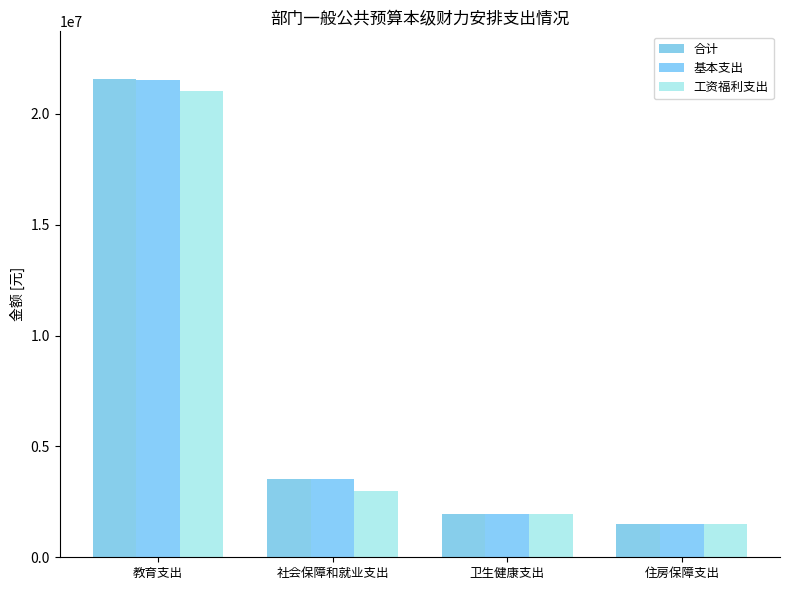

Reading left to right, what are all the values shown in this chart?

合计: 21565349.5	3509365.0	1973909.1	1483574.5
基本支出: 21506268.1	3509365.0	1973909.1	1483574.5
工资福利支出: 21036324.0	2967149.0	1973909.1	1483574.5